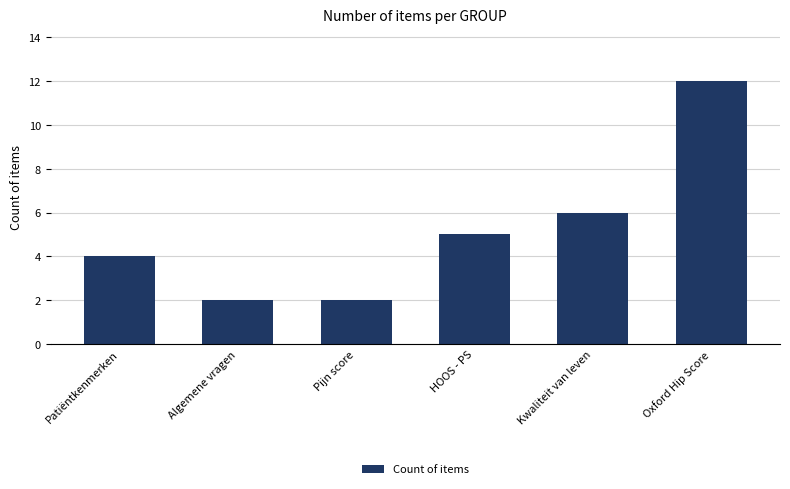

Reading left to right, what are all the values shown in this chart?

4	2	2	5	6	12